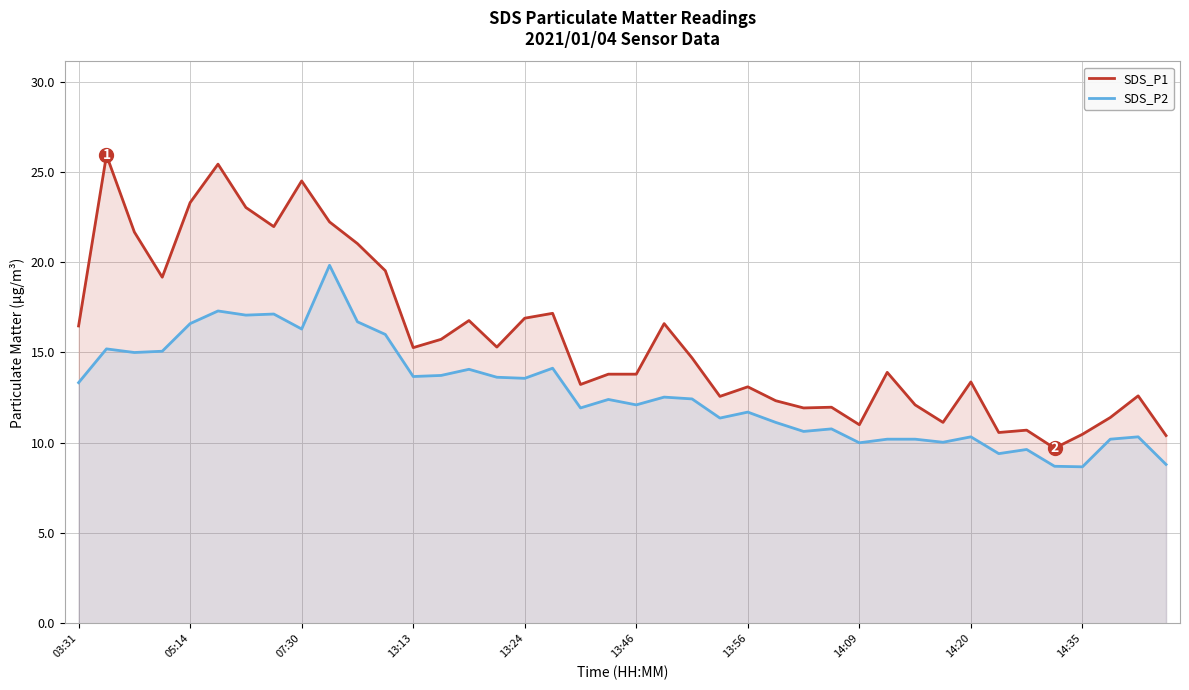

How many categories are shown in the chart?

40